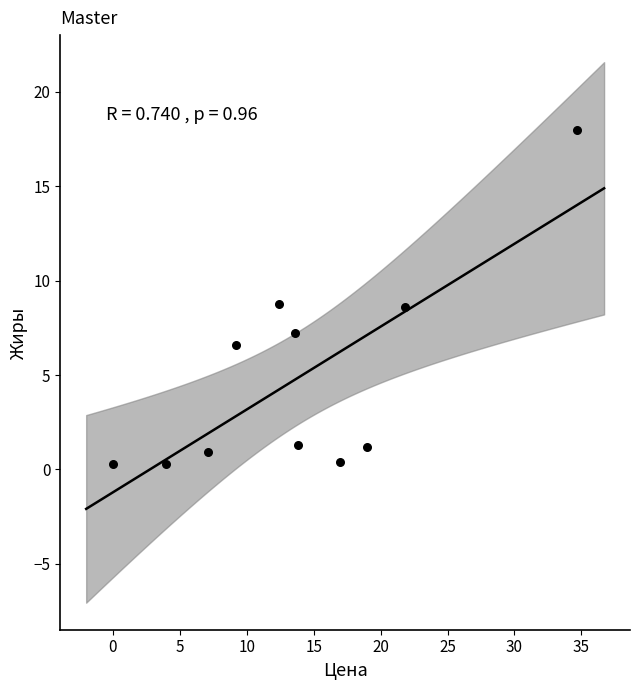

What is the average X value?

13.9